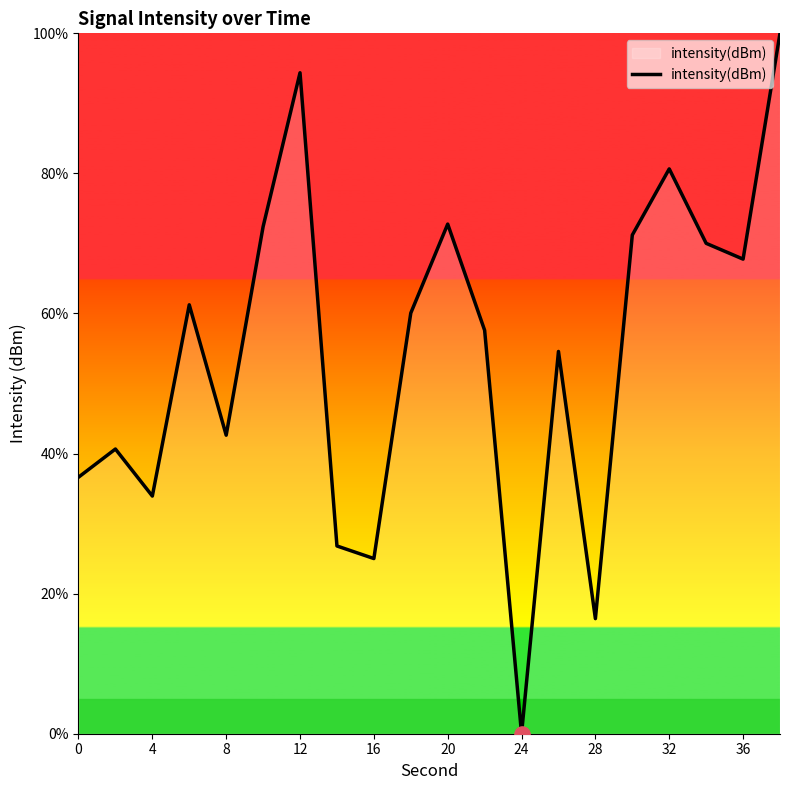

What is the maximum value shown in the chart?

100.0